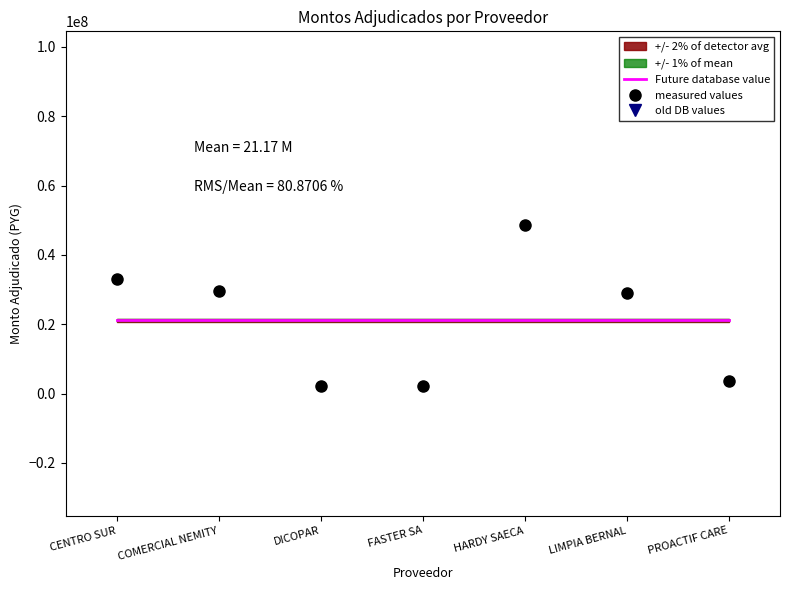

What is the lowest value of the measured values series?

2062500.0